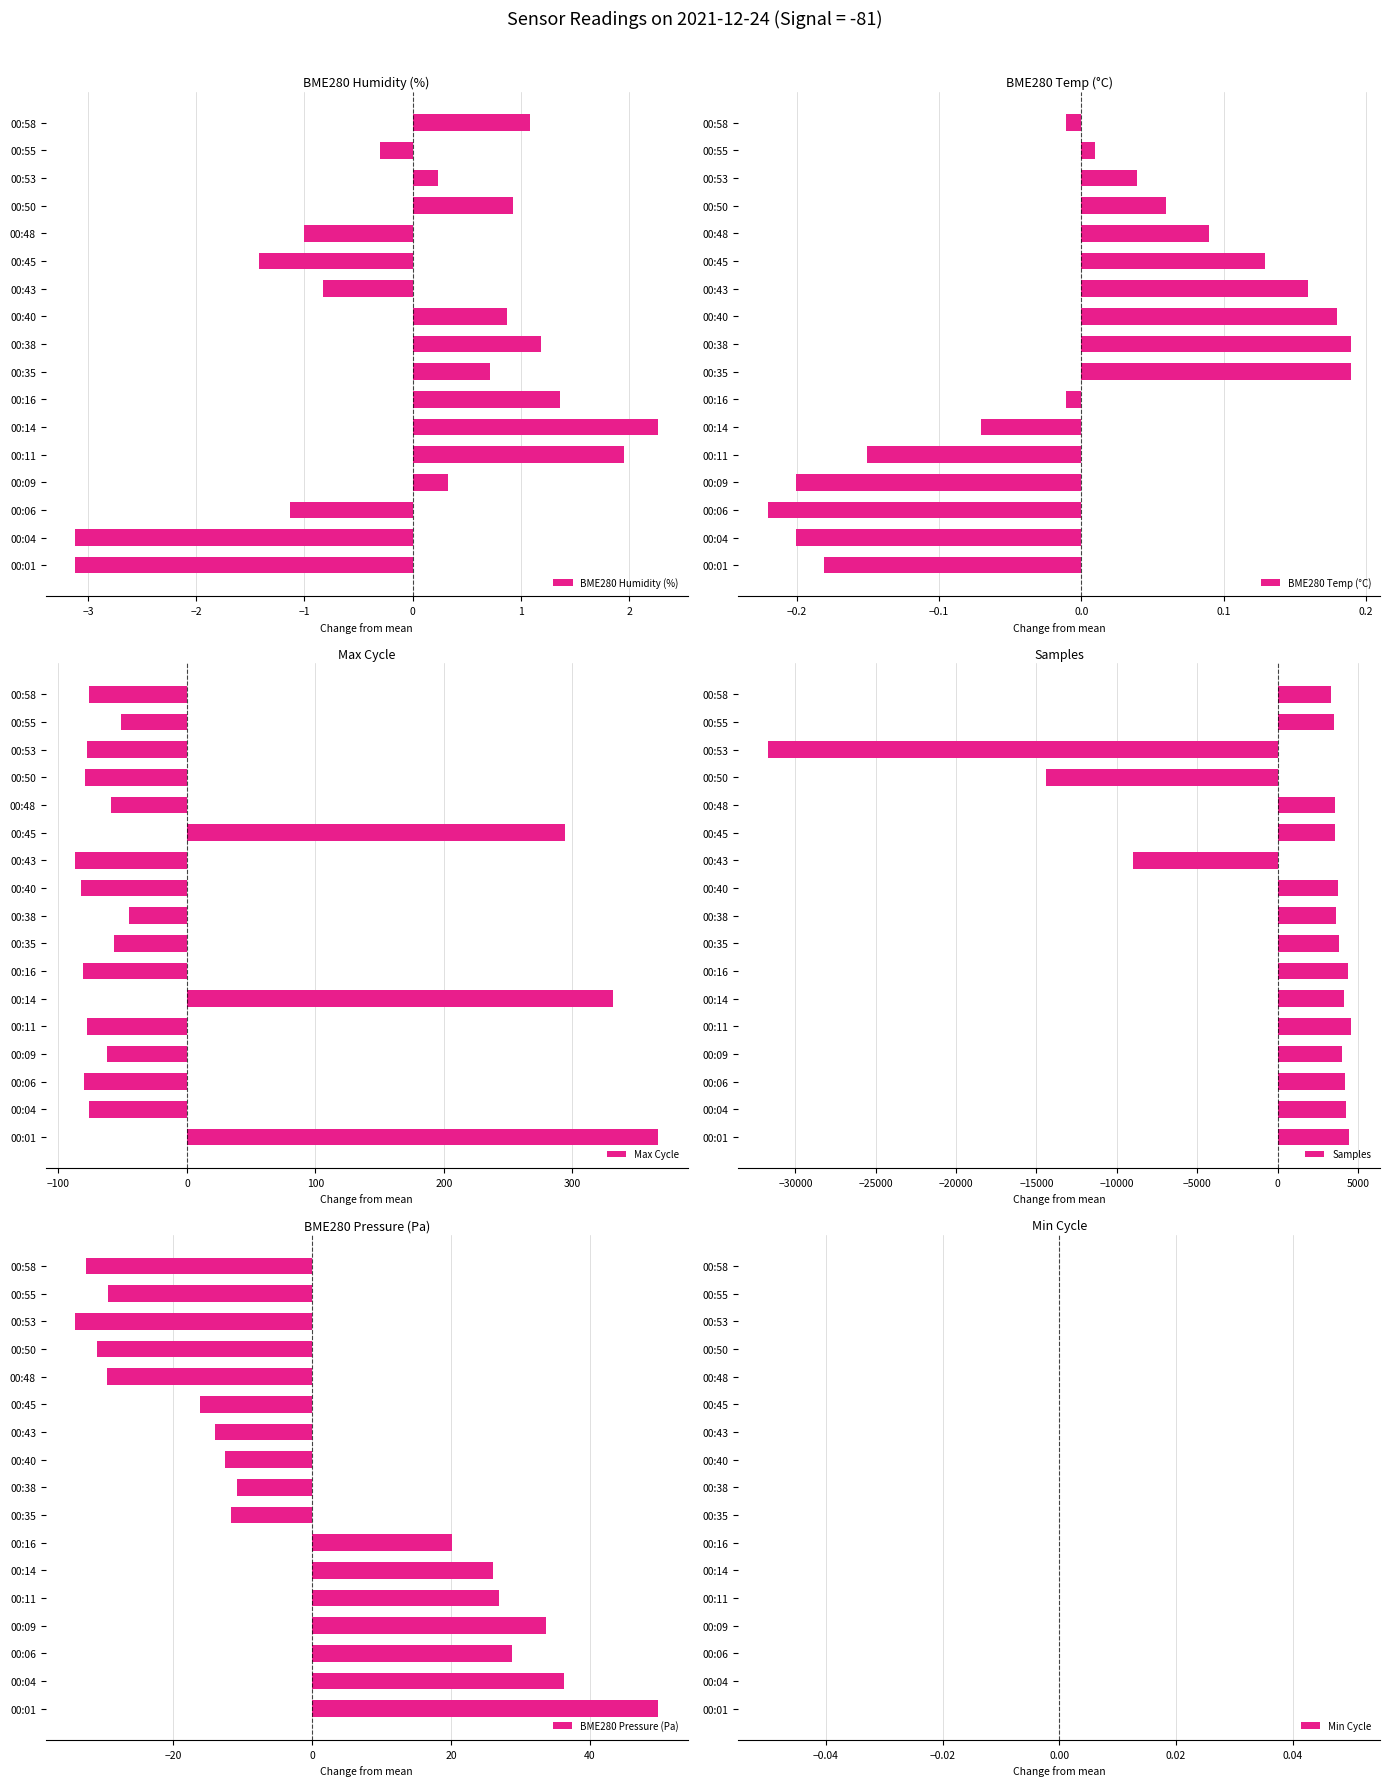

Does the chart contain stacked bars?

No